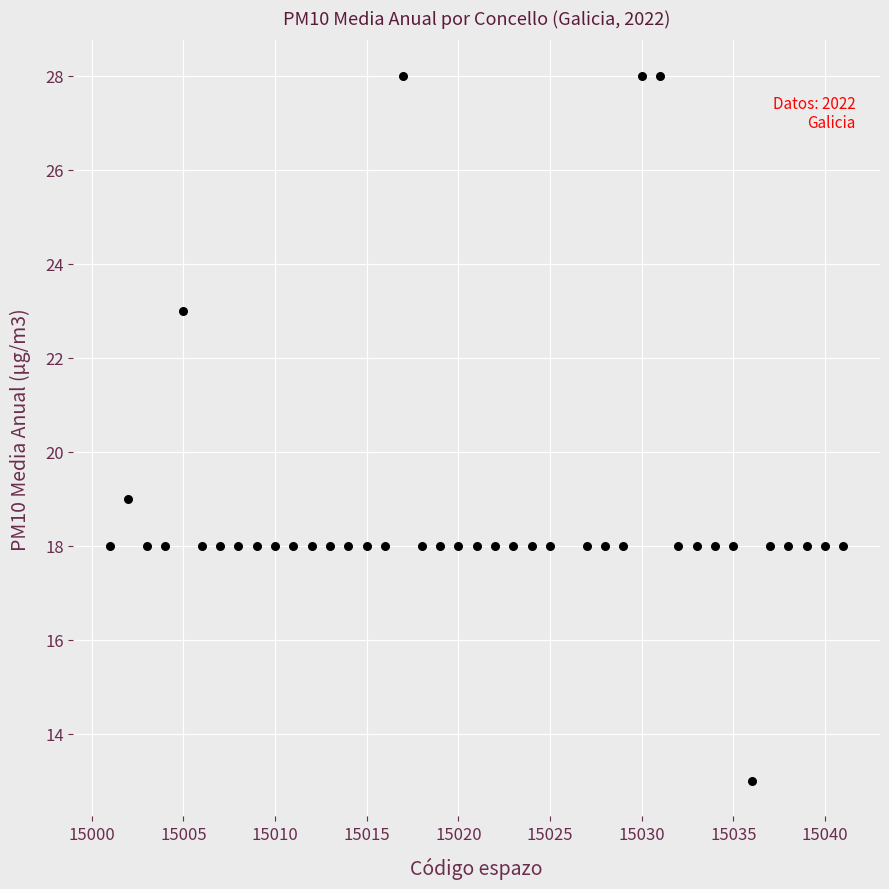

What Y value in the scatter plot is closest to 20?

19